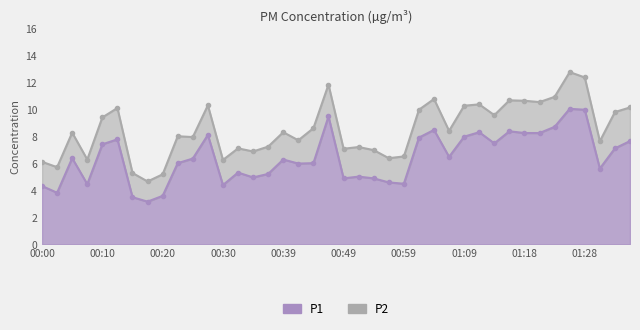

Where does the data first go above 6?

00:05